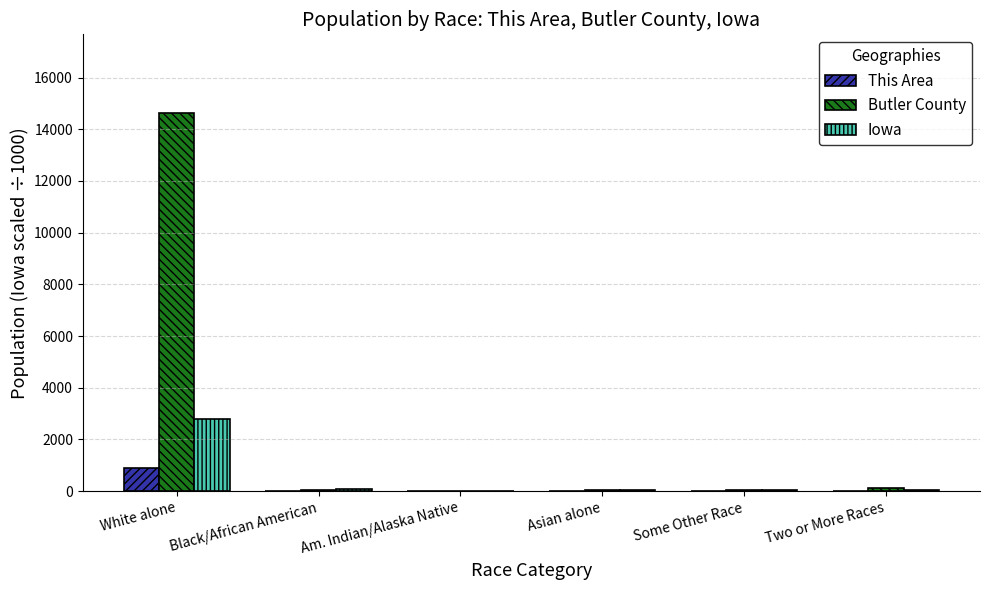

Which series has the largest total across all categories?

Butler County